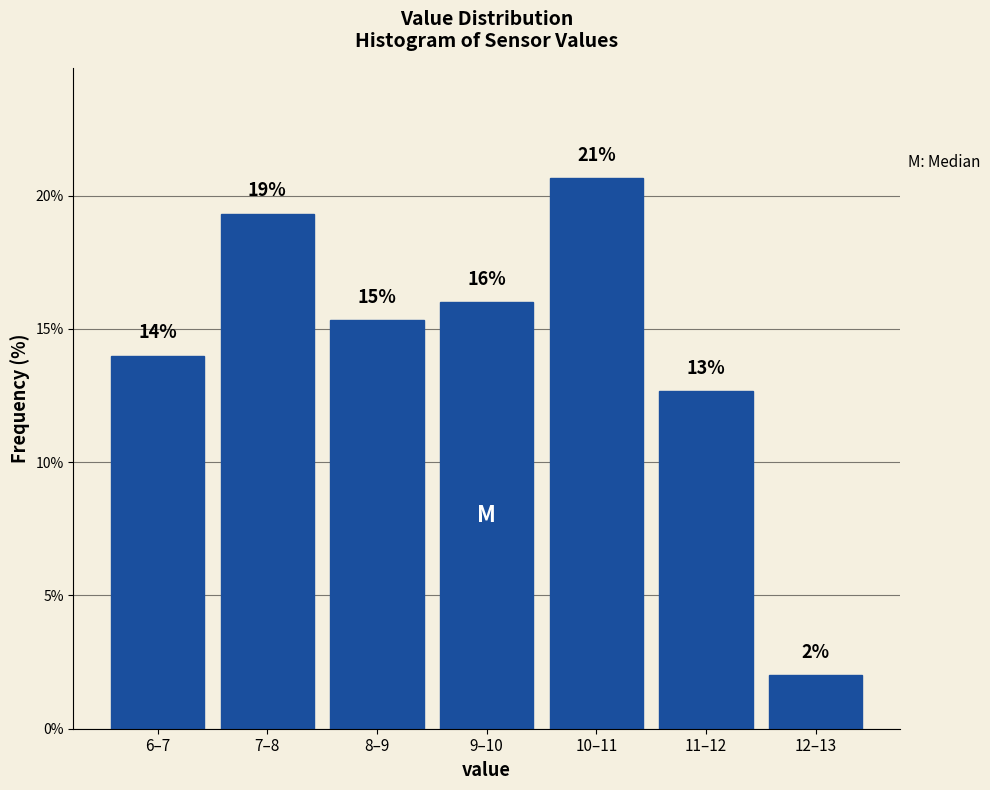

How many bars are there in total?

7